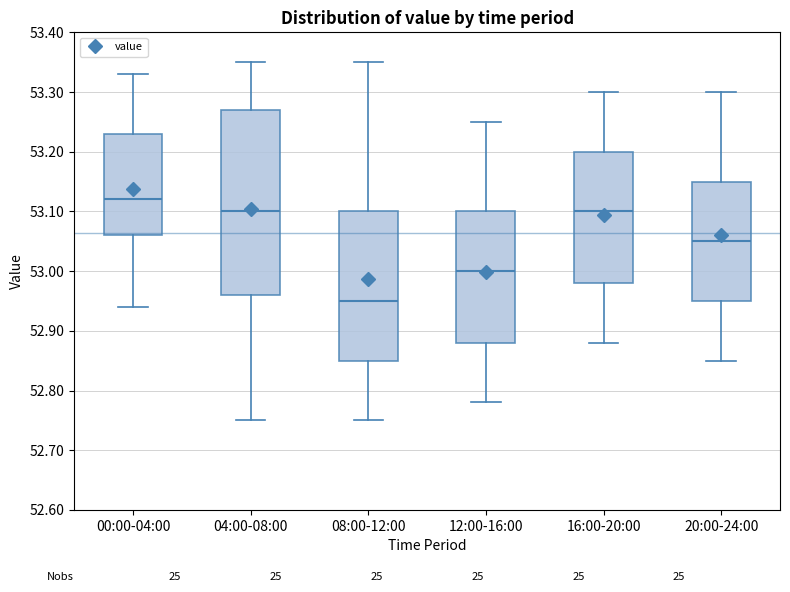

Which box's median line is the lowest?

08:00-12:00